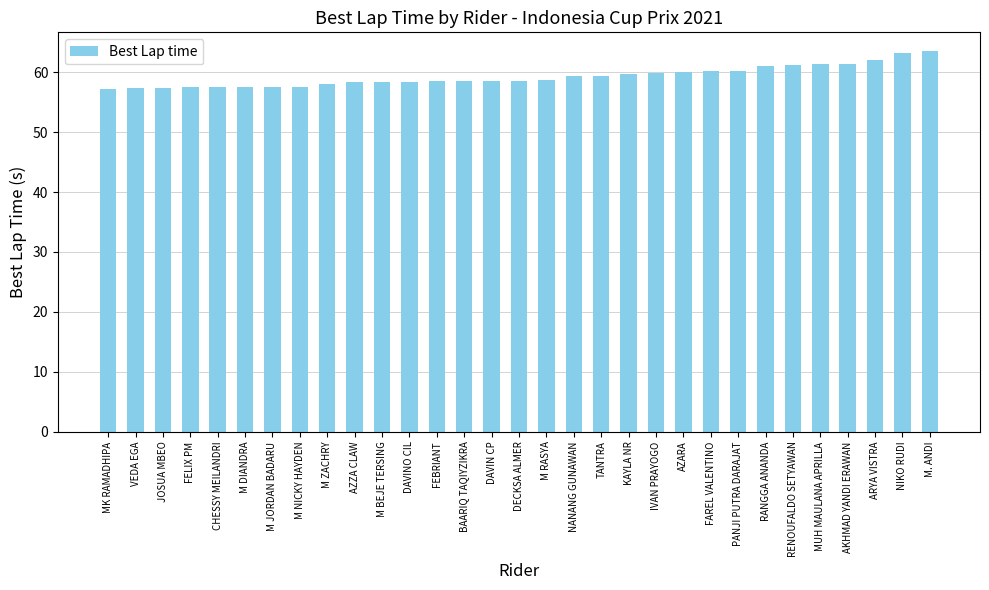

How many series are shown in this chart?

1